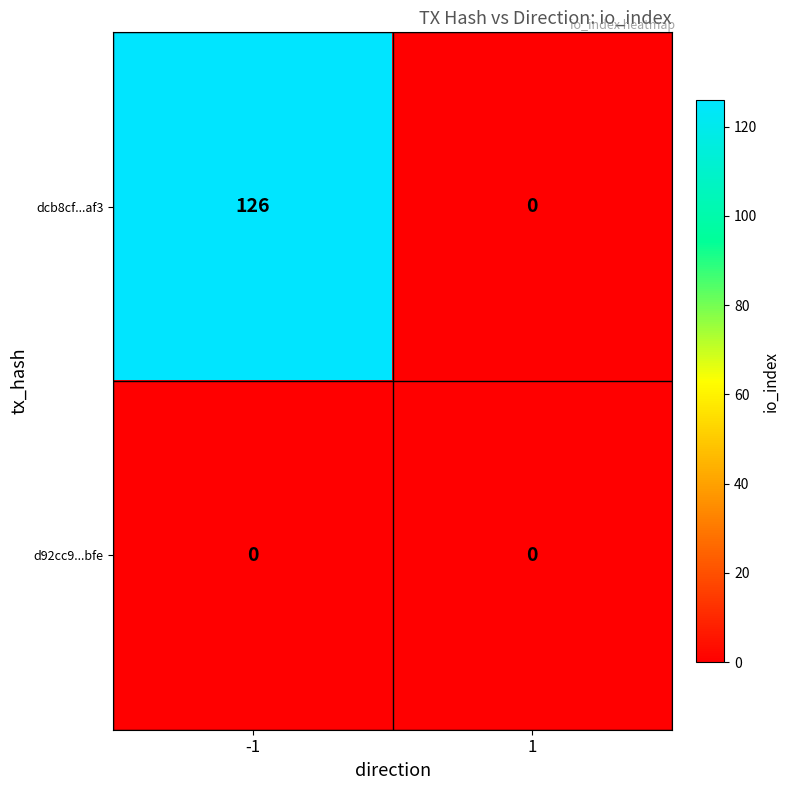

Which series has the largest range (max minus min)?

dcb8cf...af3